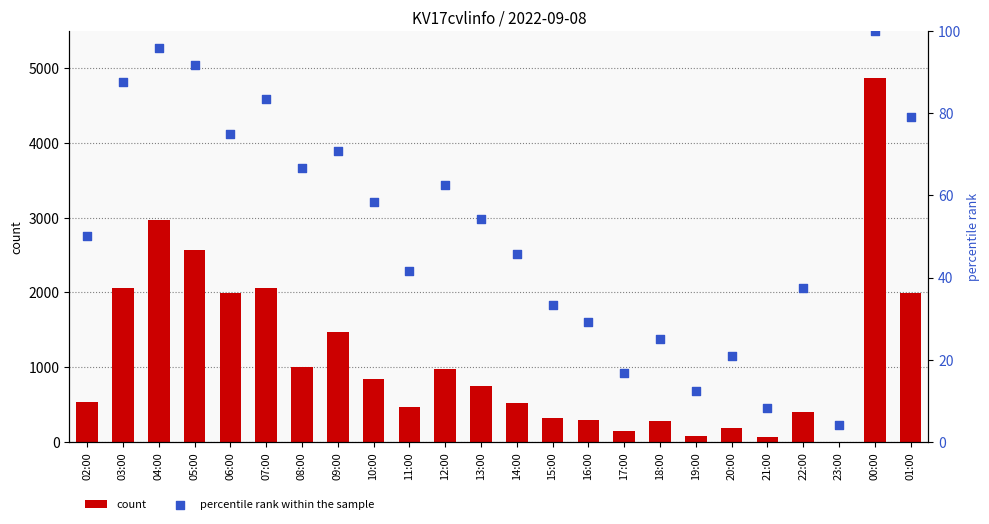

Is the value of count at 21:00 greater than the value of percentile rank within the sample at 13:00?

Yes